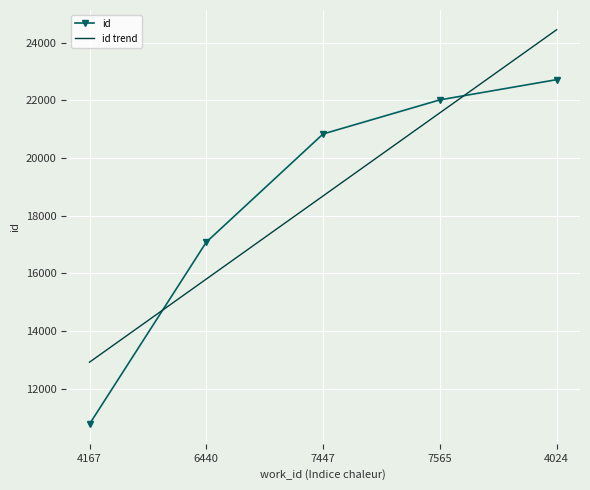

At 6440, list the series in order from largest to smallest.

id, id trend